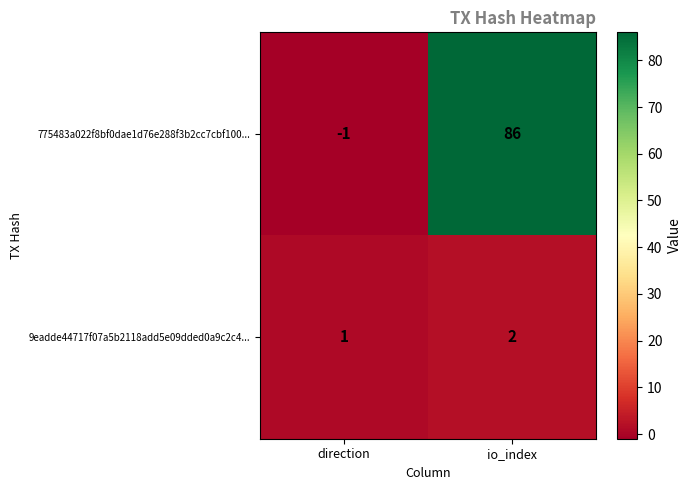

Which label corresponds to the largest value in the chart?

io_index